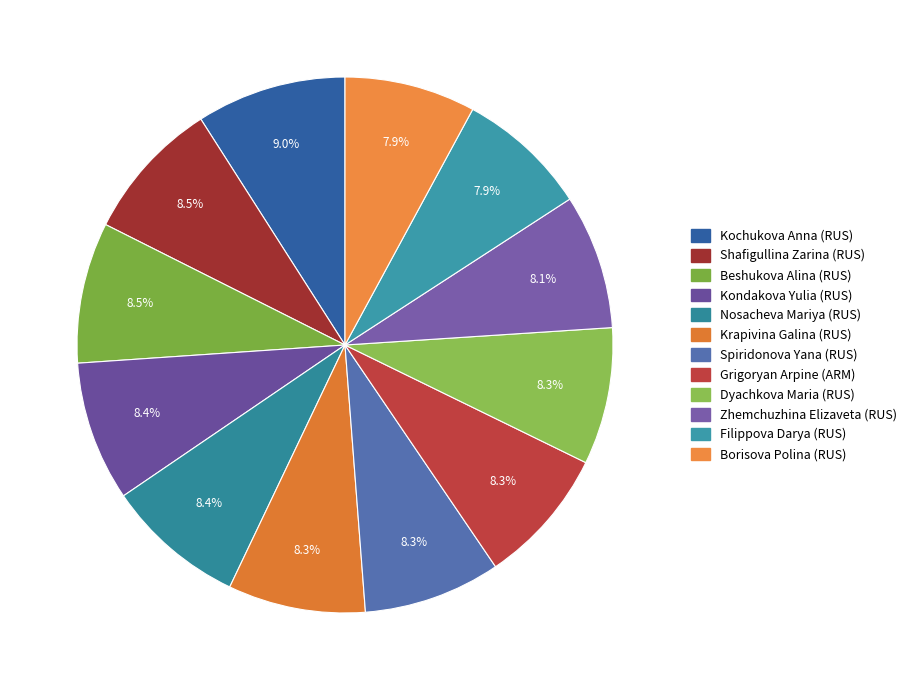

Is there a majority slice in this chart?

No